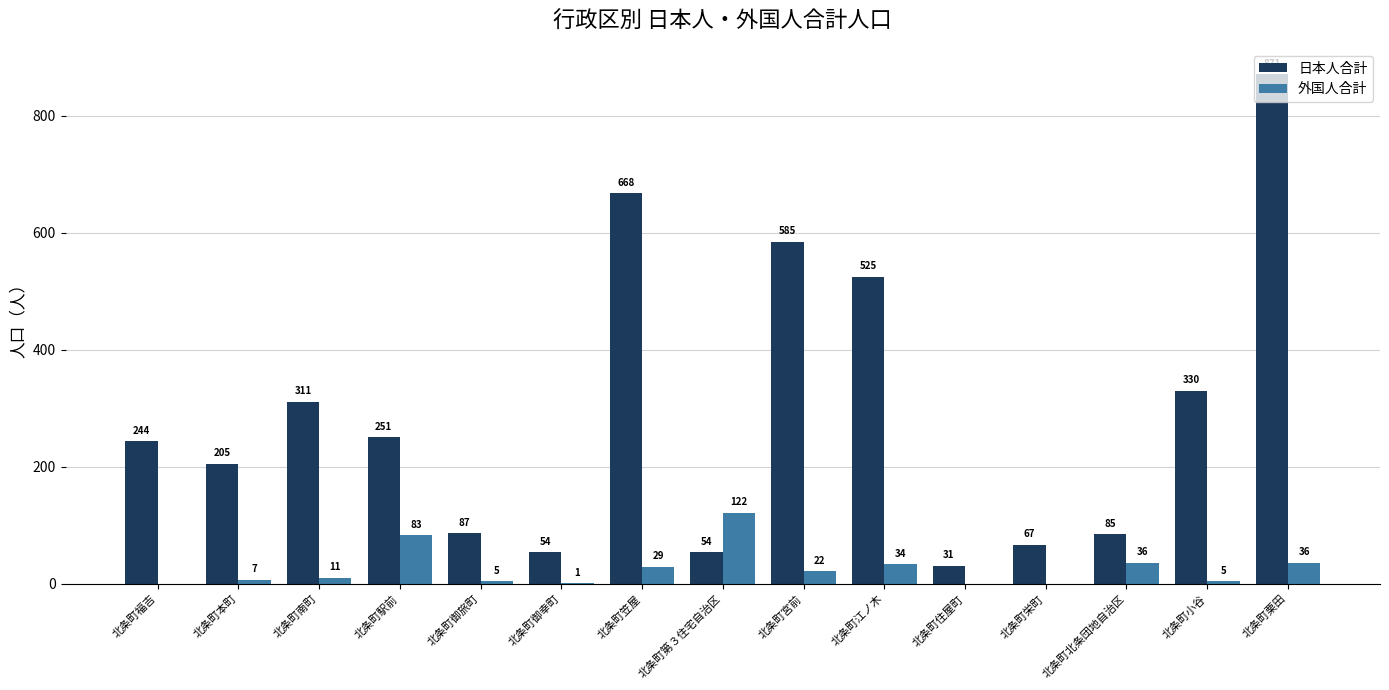

Which series changed the most between 北条町南町 and 北条町江ノ木?

日本人合計